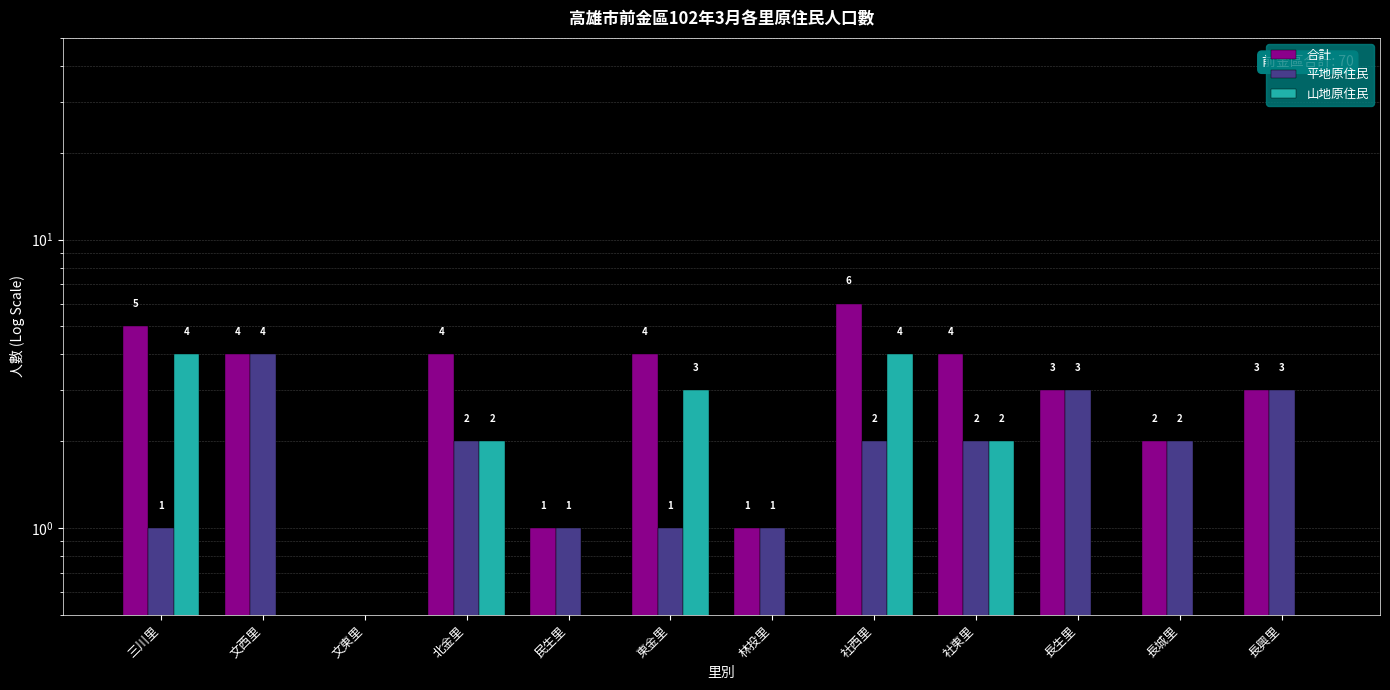

The 合計 series shows 1.1 at 長興里. True or false?

False